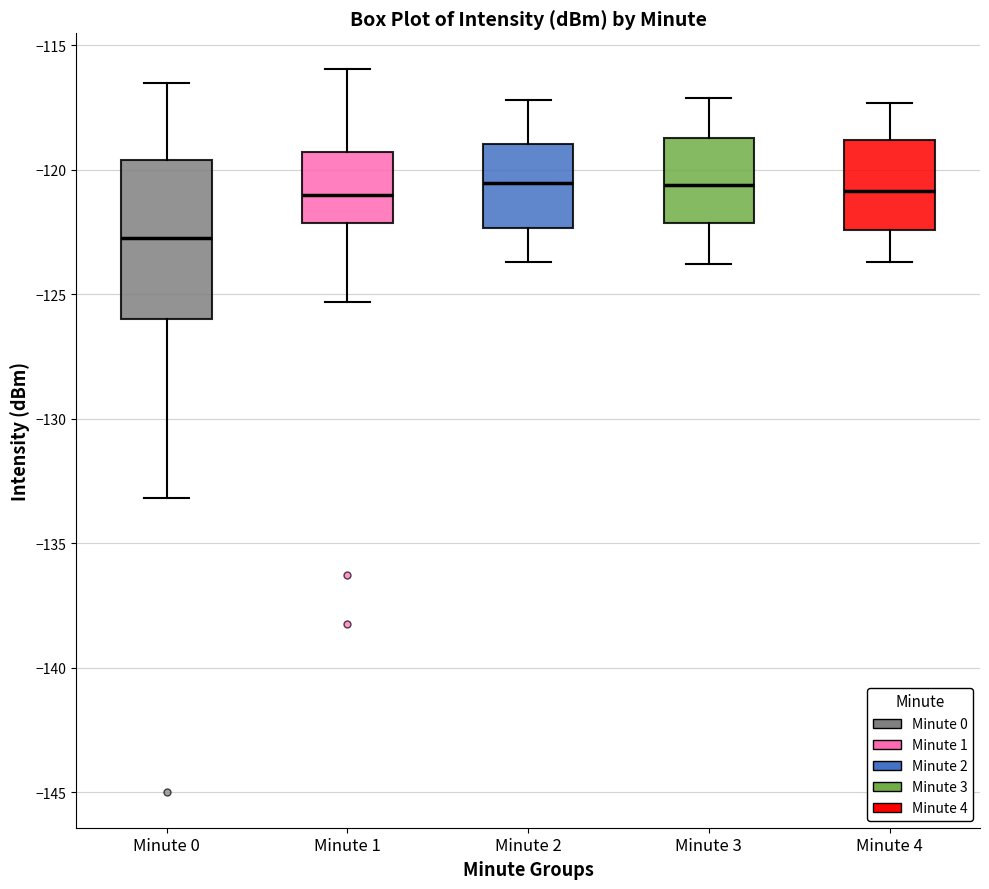

Comparing the boxes themselves (not the whiskers), which one is the tallest?

Minute 0